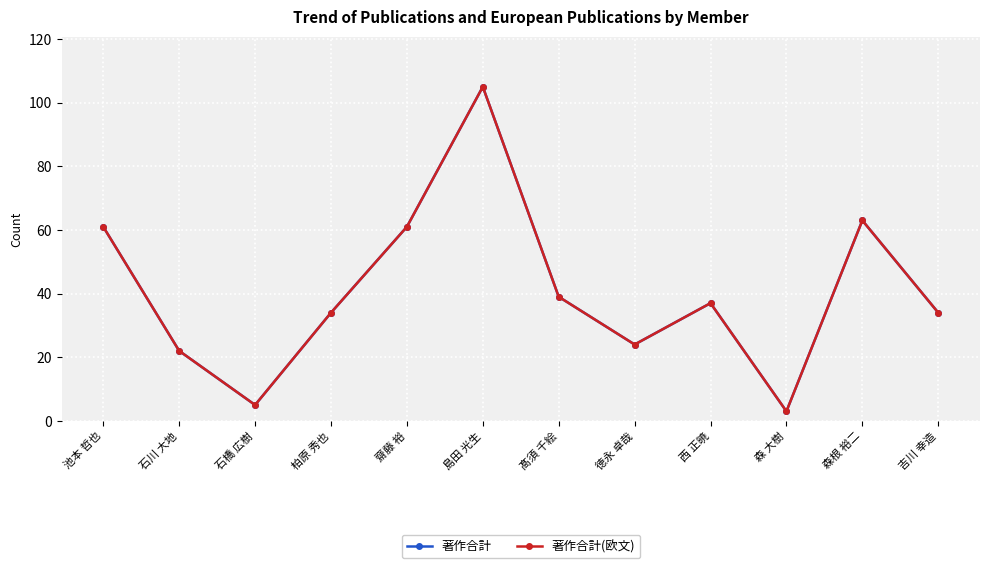

True or false: 著作合計(欧文) has more than 0 points higher than both neighbors.

True